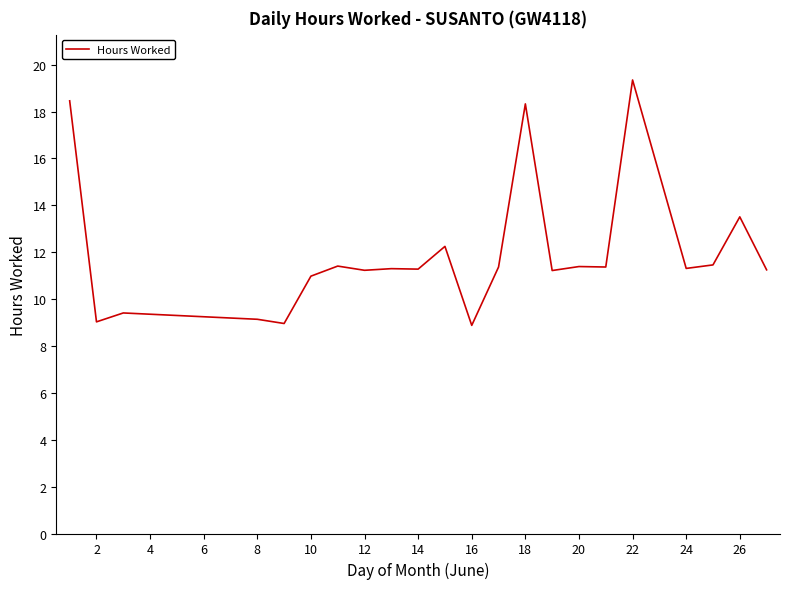

What is the minimum value shown in the chart?

8.9